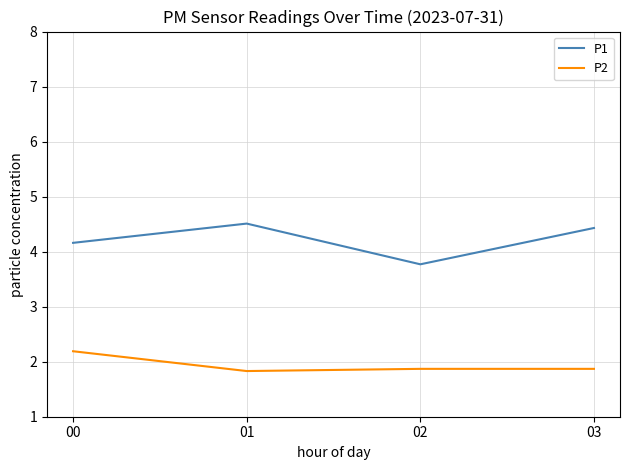

The value of P1 at 01 is 4.5. True or false?

True